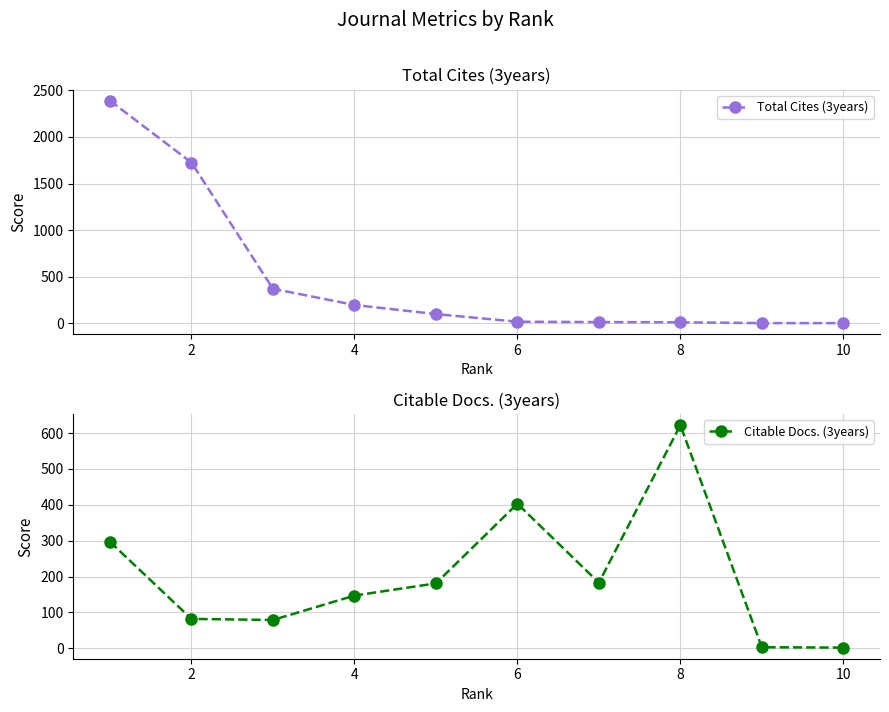

How many intersections are there between Citable Docs. (3years) and Total Cites (3years)?

1